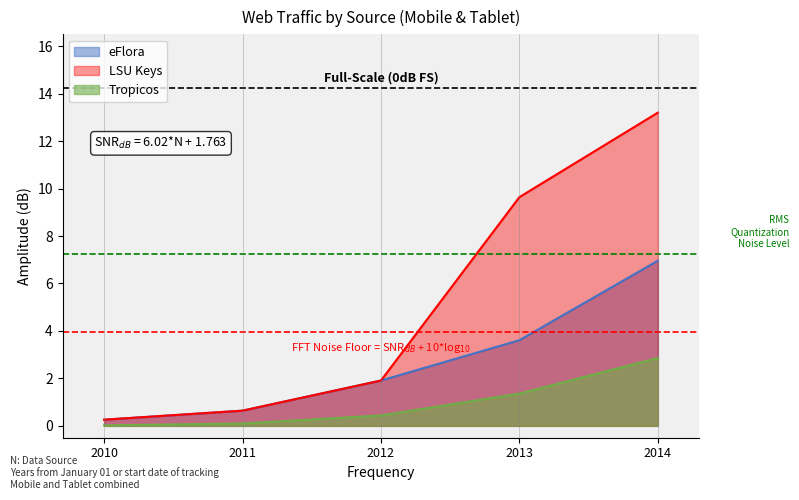

Which label corresponds to the largest value in the chart?

2014